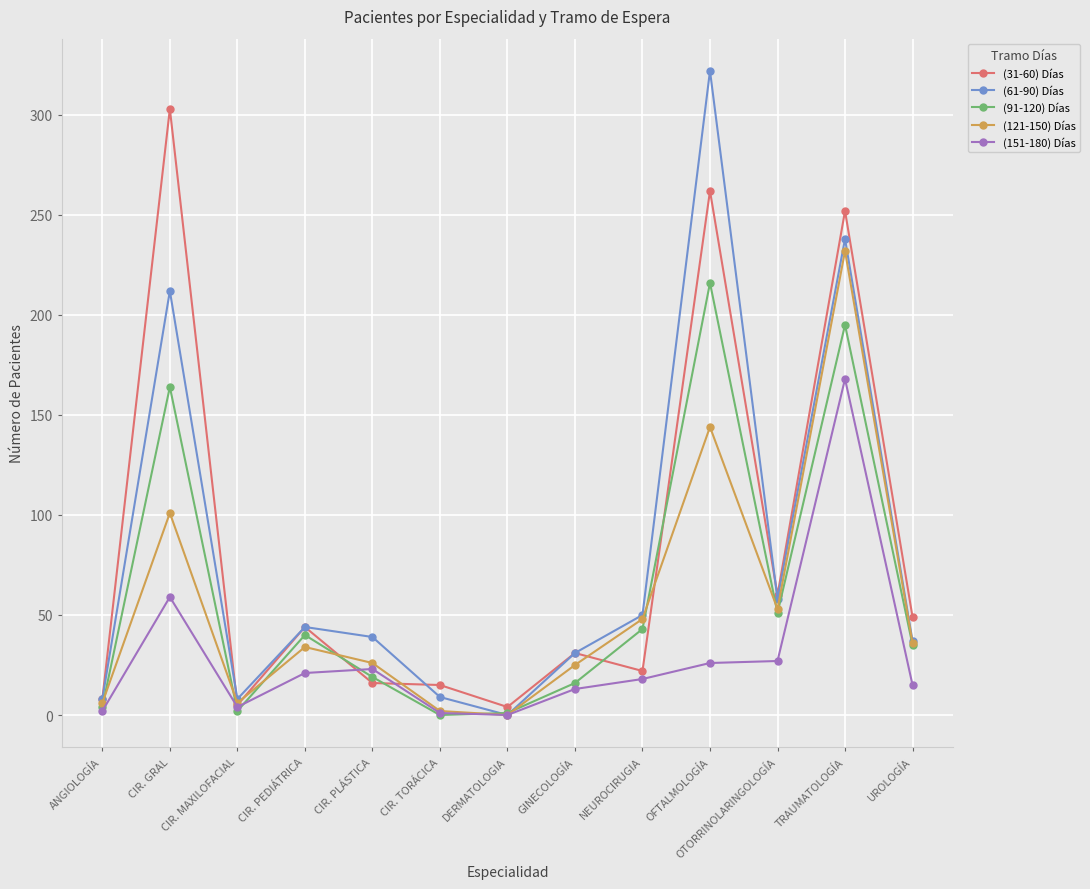

What is the total value across all series at CIR. GRAL?

839